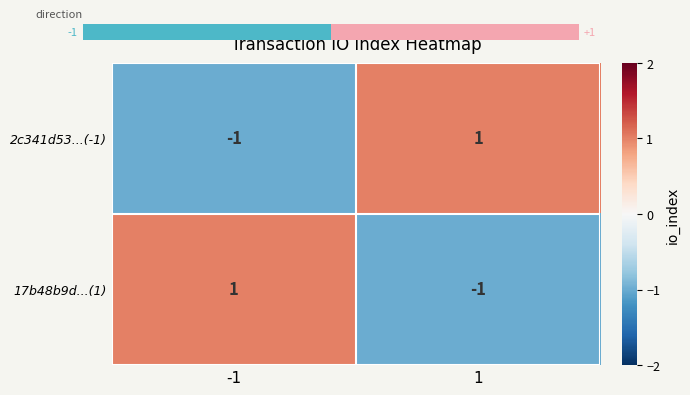

Is it true that 2c341d53...(-1) equals 2 at 1?

False